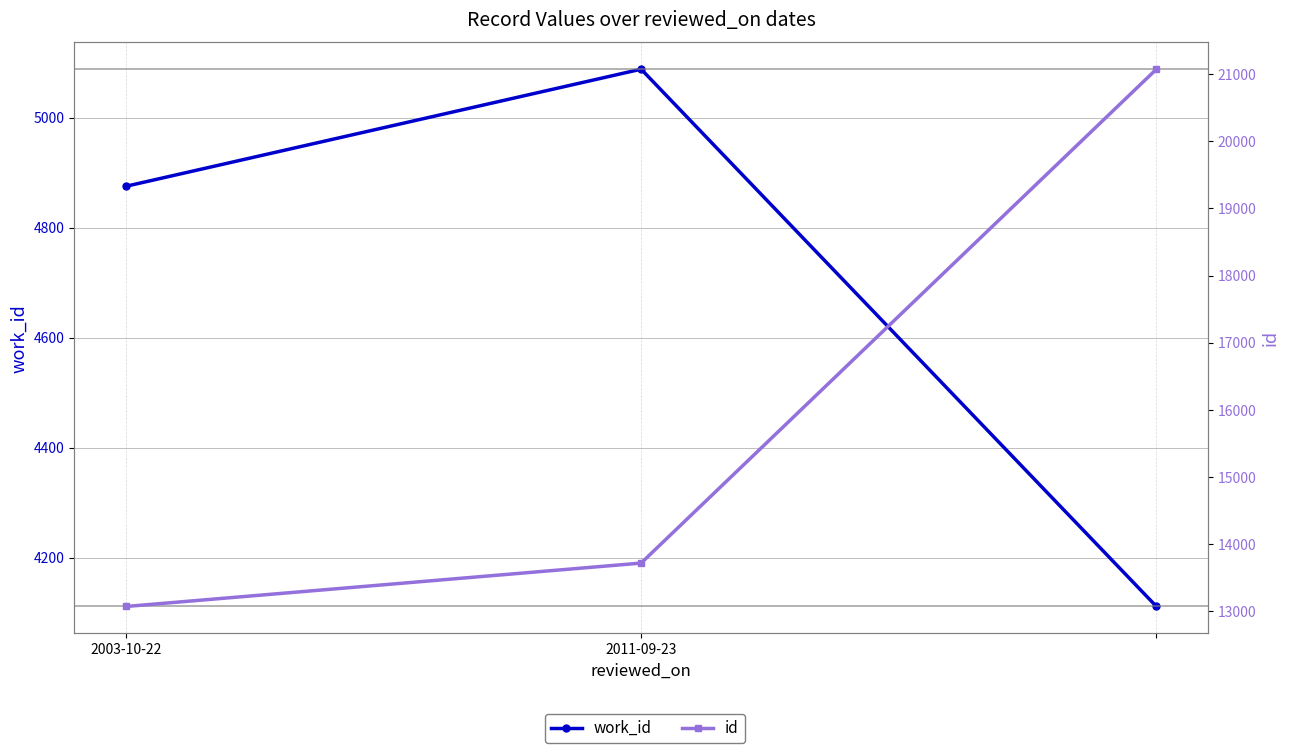

What is the difference between the work_id values at 2 and 2011-09-23?

977